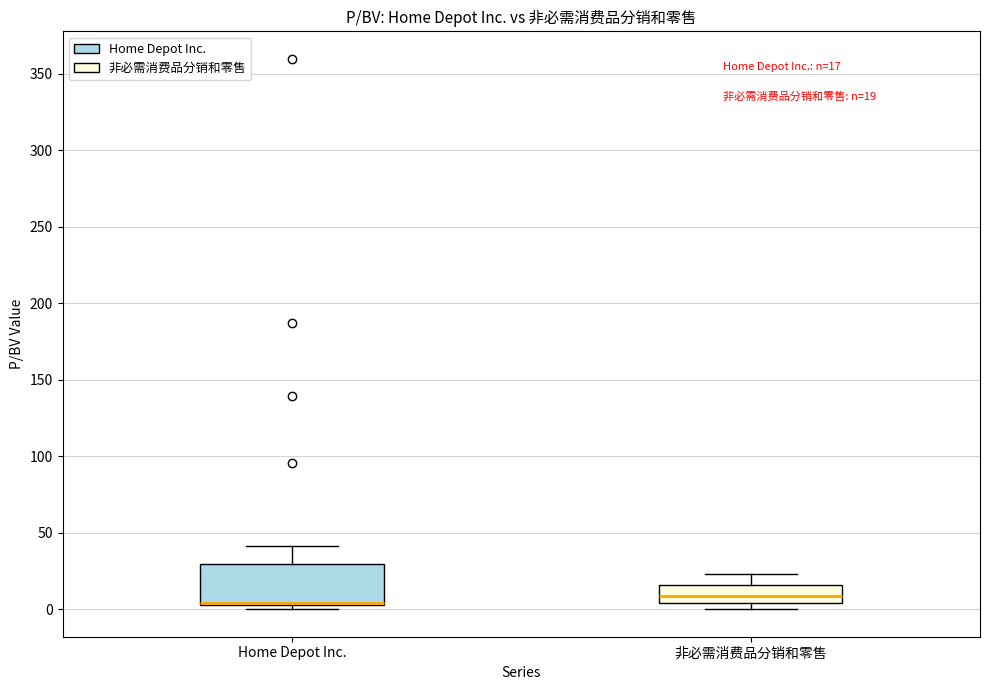

Which box is the tallest, from its lower edge to its upper edge?

Home Depot Inc.